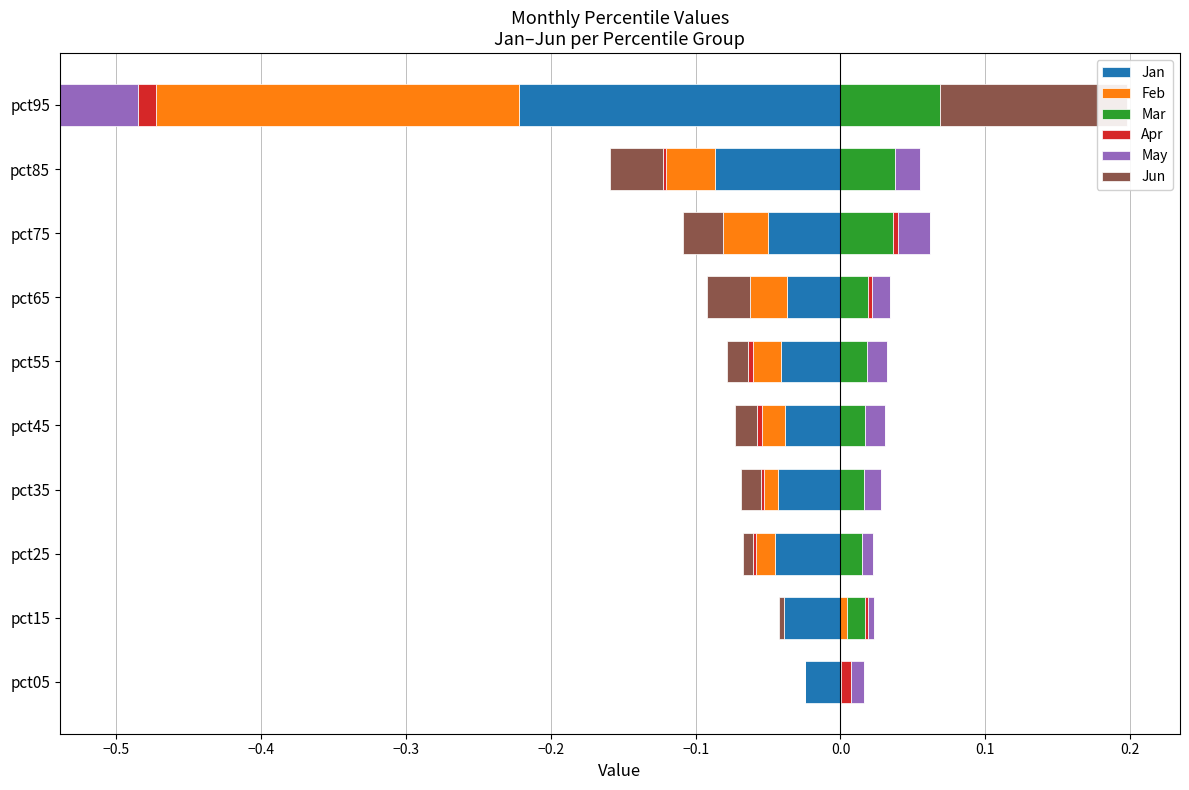

What is the sum of all Mar values?

0.2